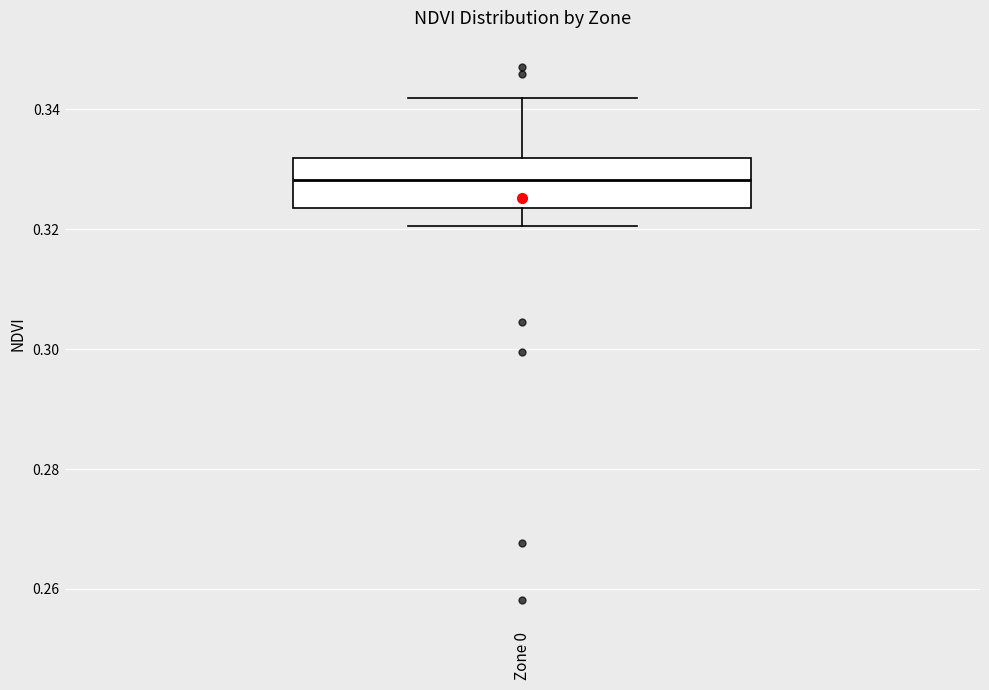

Read this box plot against the y-axis: the position of the median line, the range covered by the box, and the ends of both whiskers. The values are not printed on the chart, so give them approximately, as read against the axis.

median 0.328, box 0.324 to 0.332, whiskers 0.320 to 0.342